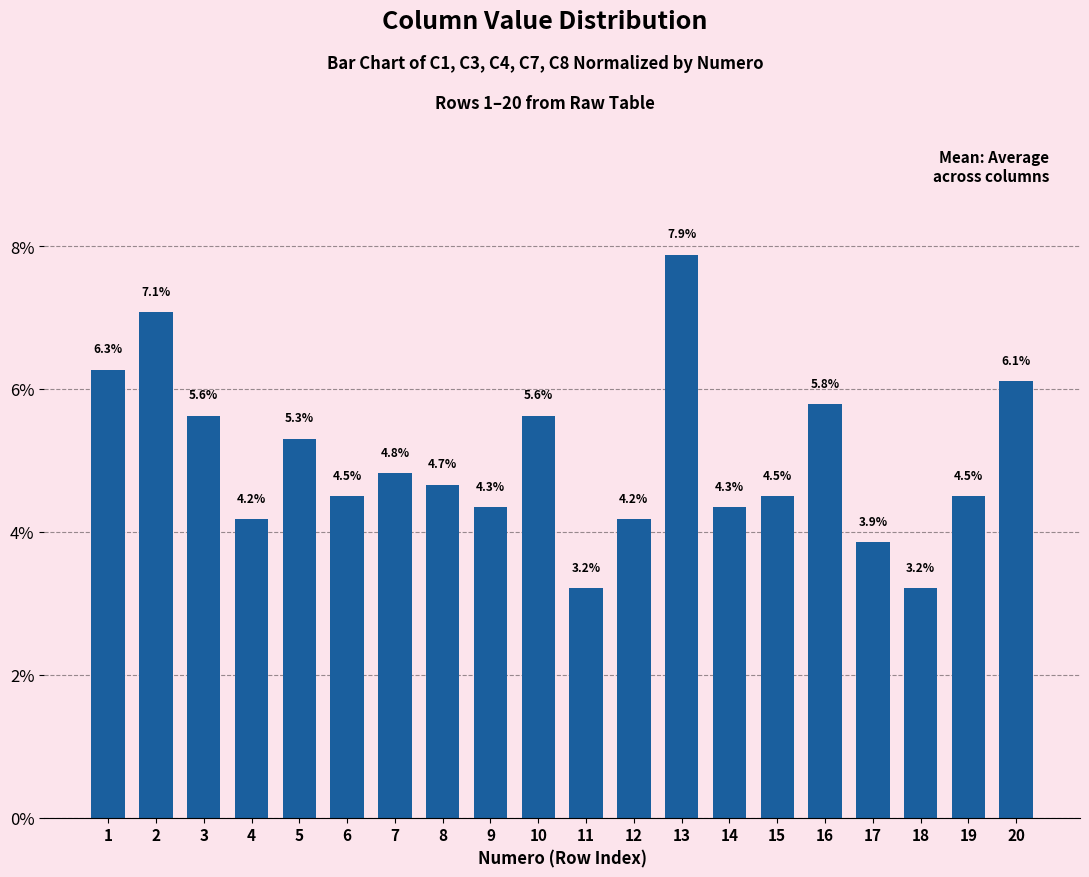

What is the greatest value displayed?

7.9